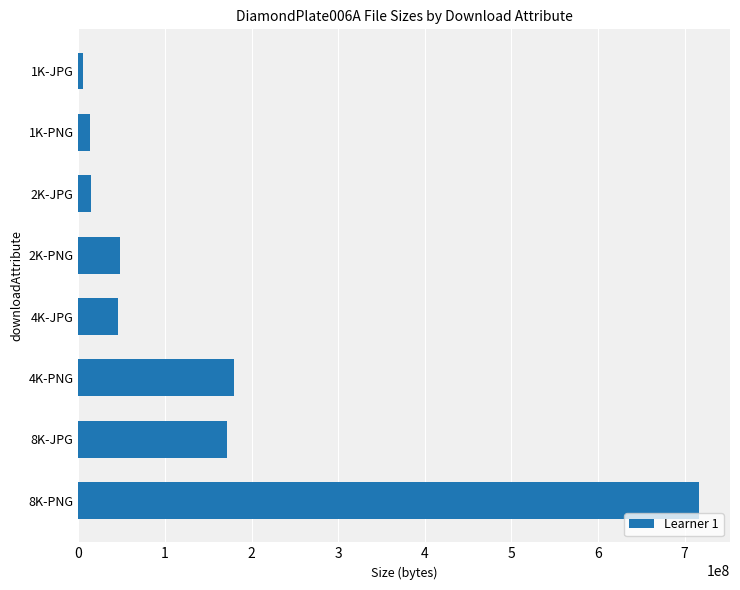

What is the label of the 6th bar from the bottom?

2K-JPG